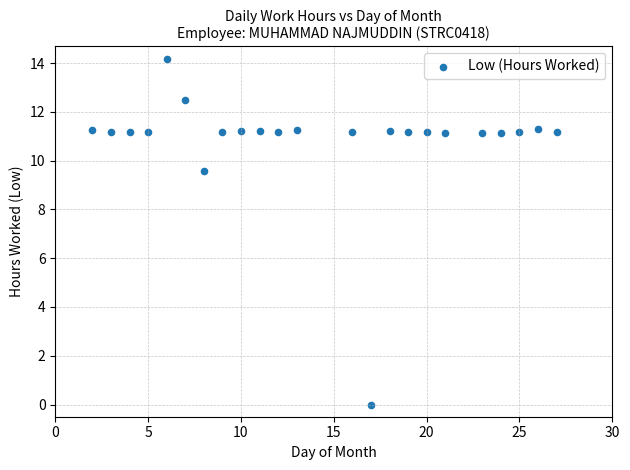

What Y value in the scatter plot is closest to 7?

9.6